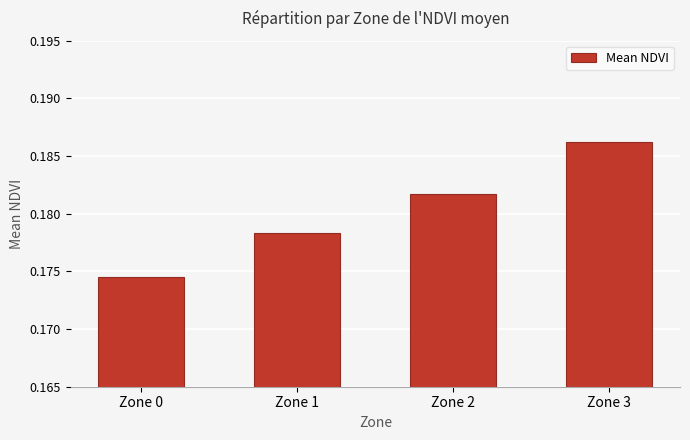

Rank the categories by value from lowest to highest.

Zone 0, Zone 1, Zone 2, Zone 3